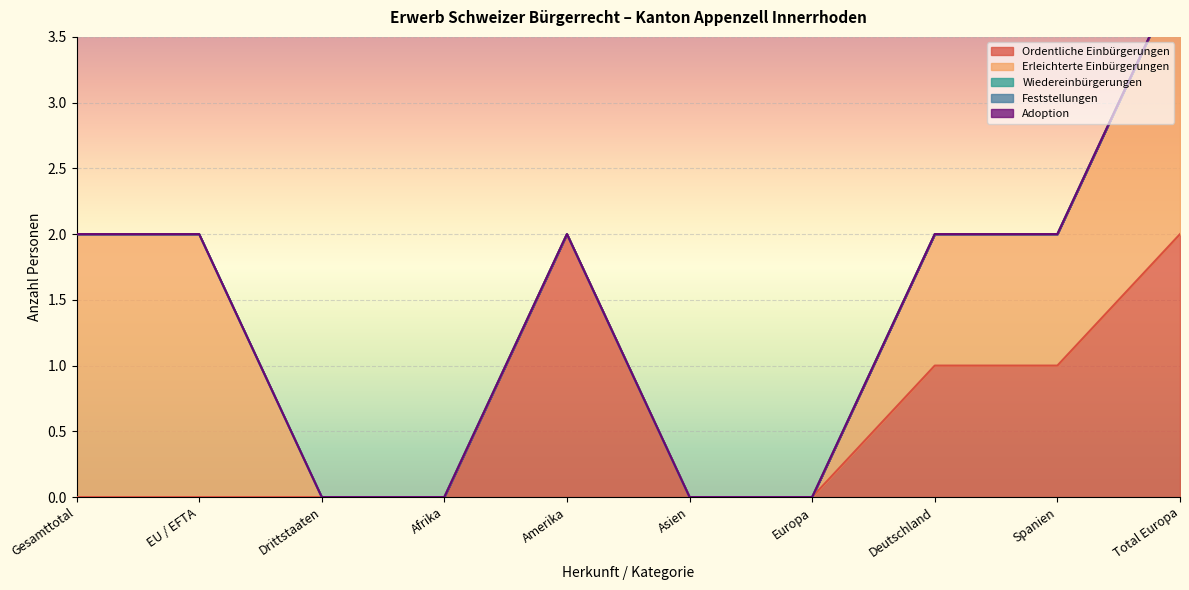

True or false: Ordentliche Einbürgerungen has a value of 2 at Spanien.

False